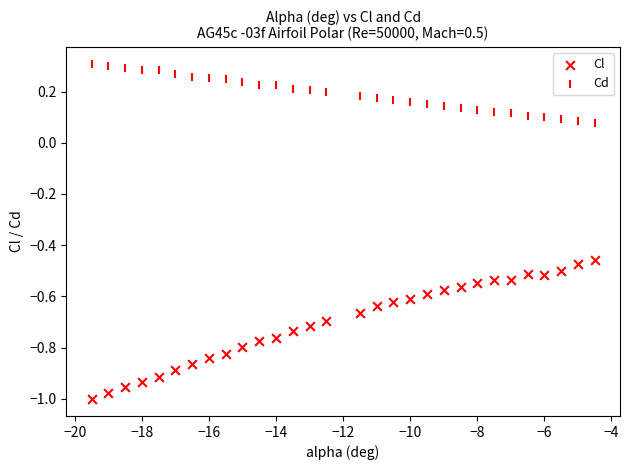

Count the number of points in this scatter plot.

60